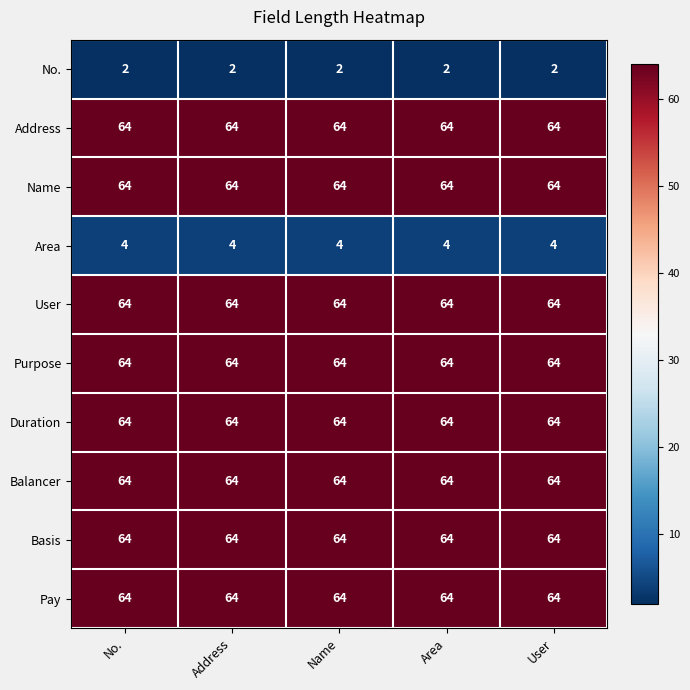

Is it true that User equals 64 at Address?

True